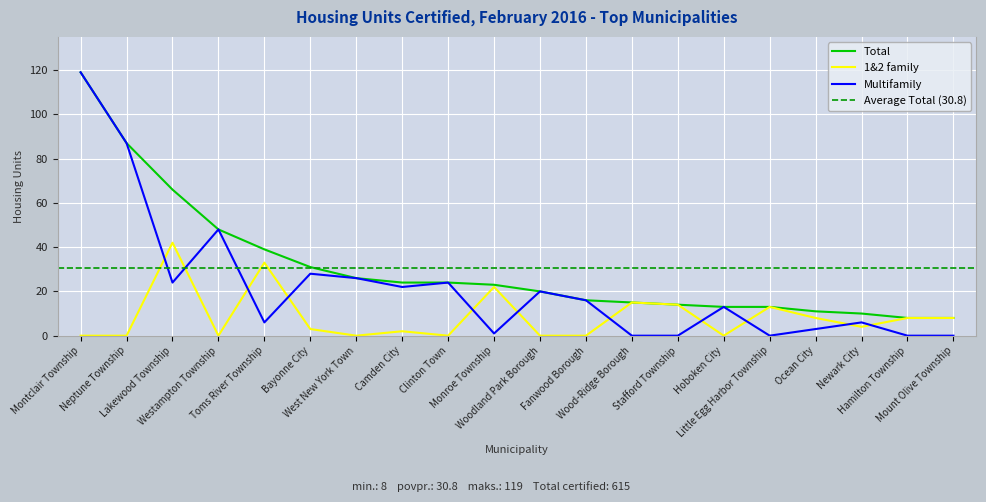

Reading right to left, what are all the values shown in this chart?

Total: Mount Olive Township=8	Hamilton Township=8	Newark City=10	Ocean City=11	Little Egg Harbor Township=13	Hoboken City=13	Stafford Township=14	Wood-Ridge Borough=15	Fanwood Borough=16	Woodland Park Borough=20	Monroe Township=23	Clinton Town=24	Camden City=24	West New York Town=26	Bayonne City=31	Toms River Township=39	Westampton Township=48	Lakewood Township=66	Neptune Township=87	Montclair Township=119
1&2 family: Mount Olive Township=8	Hamilton Township=8	Newark City=4	Ocean City=8	Little Egg Harbor Township=13	Hoboken City=0	Stafford Township=14	Wood-Ridge Borough=15	Fanwood Borough=0	Woodland Park Borough=0	Monroe Township=22	Clinton Town=0	Camden City=2	West New York Town=0	Bayonne City=3	Toms River Township=33	Westampton Township=0	Lakewood Township=42	Neptune Township=0	Montclair Township=0
Multifamily: Mount Olive Township=0	Hamilton Township=0	Newark City=6	Ocean City=3	Little Egg Harbor Township=0	Hoboken City=13	Stafford Township=0	Wood-Ridge Borough=0	Fanwood Borough=16	Woodland Park Borough=20	Monroe Township=1	Clinton Town=24	Camden City=22	West New York Town=26	Bayonne City=28	Toms River Township=6	Westampton Township=48	Lakewood Township=24	Neptune Township=87	Montclair Township=119